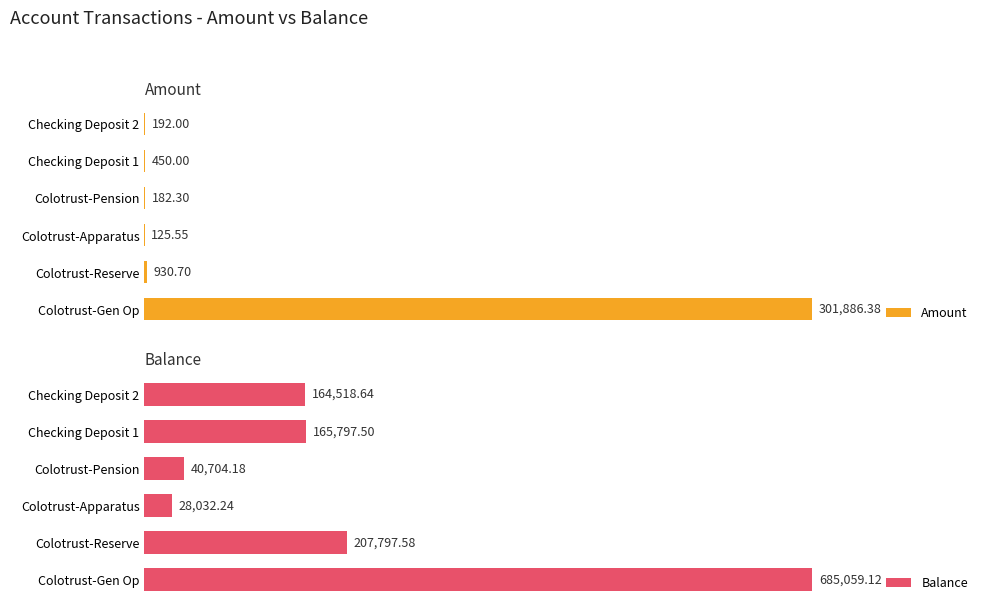

How many values in the Amount series are below 450?

3